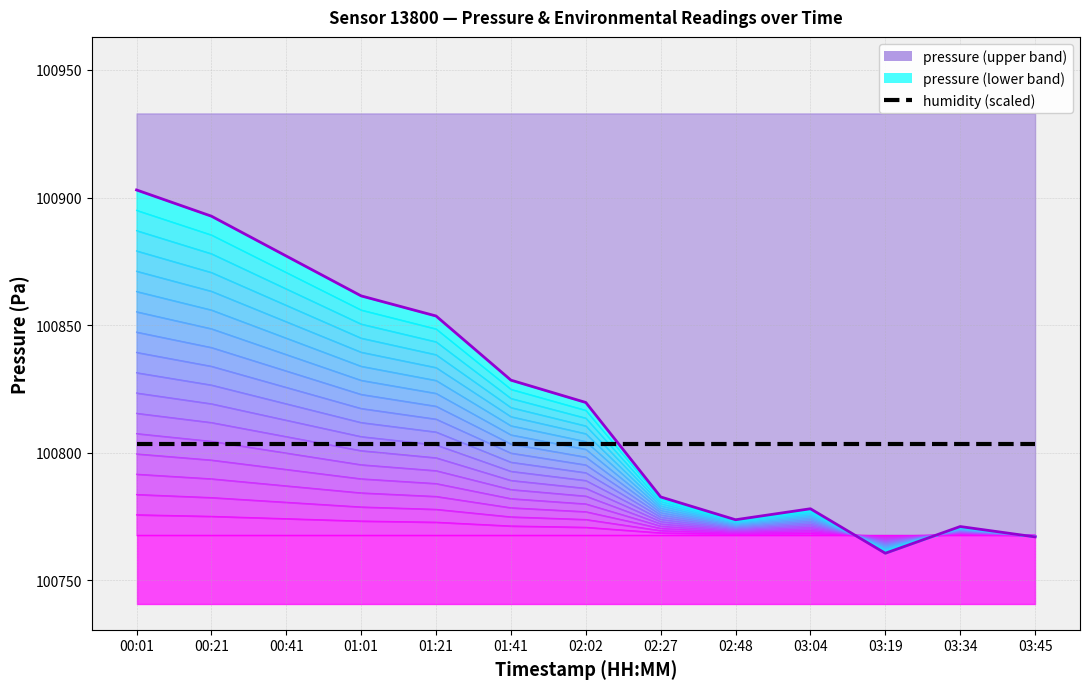

Between which two adjacent categories do humidity (scaled) and pressure_top first intersect?

02:02 and 02:27